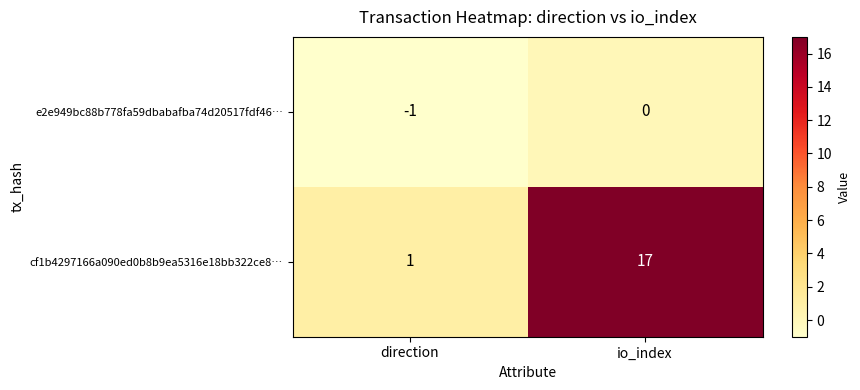

How many values in e2e949bc88b778fa59dbabafba74d20517fdf46… are below zero?

1